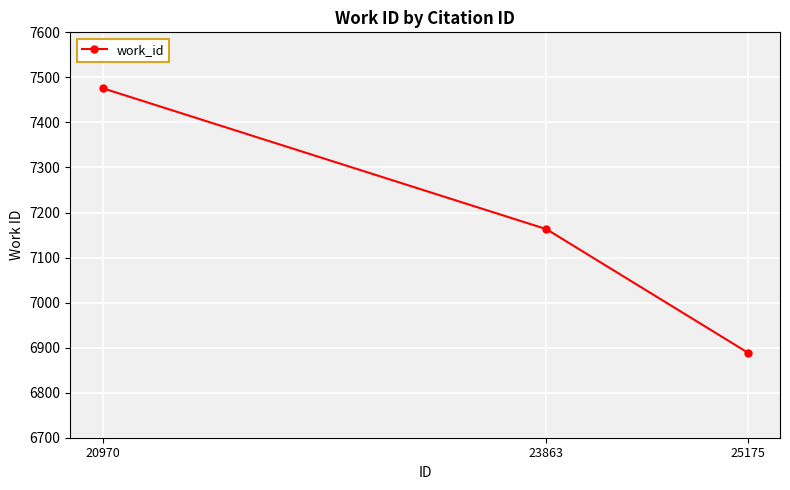

How many lines are shown in the chart?

1